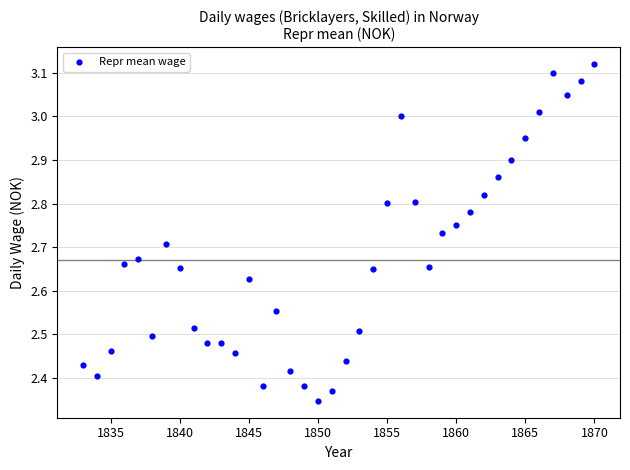

What is the range of Y values (max minus min)?

0.8